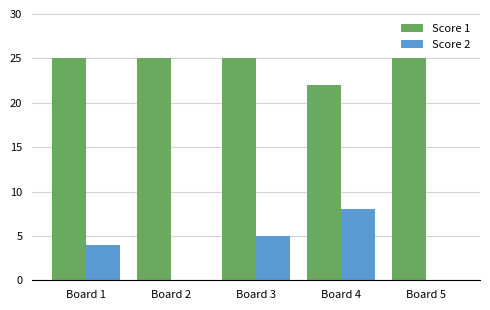

What is the sum of all Score 2 values?

17